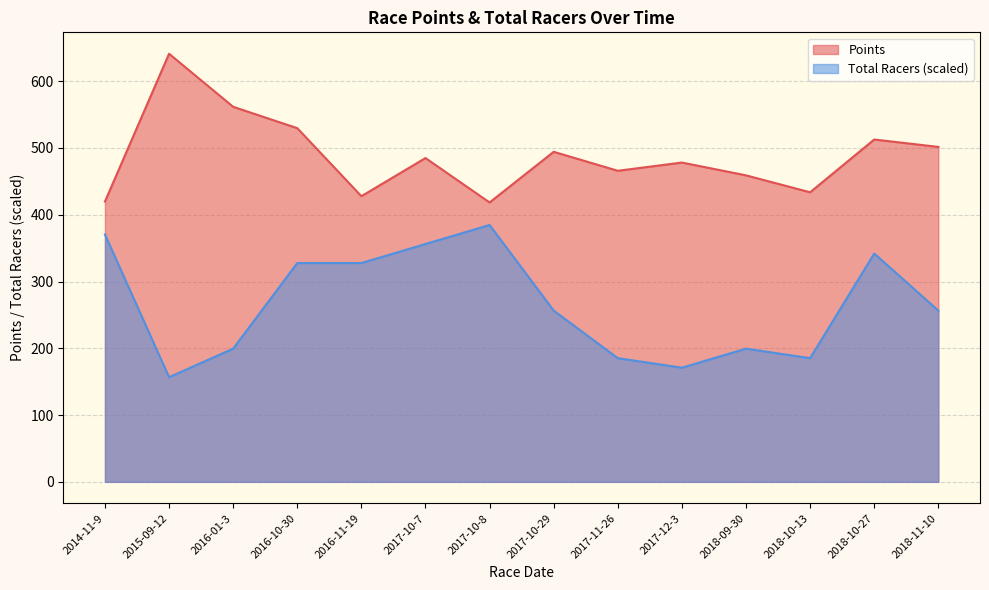

How many data points does each series have?

14